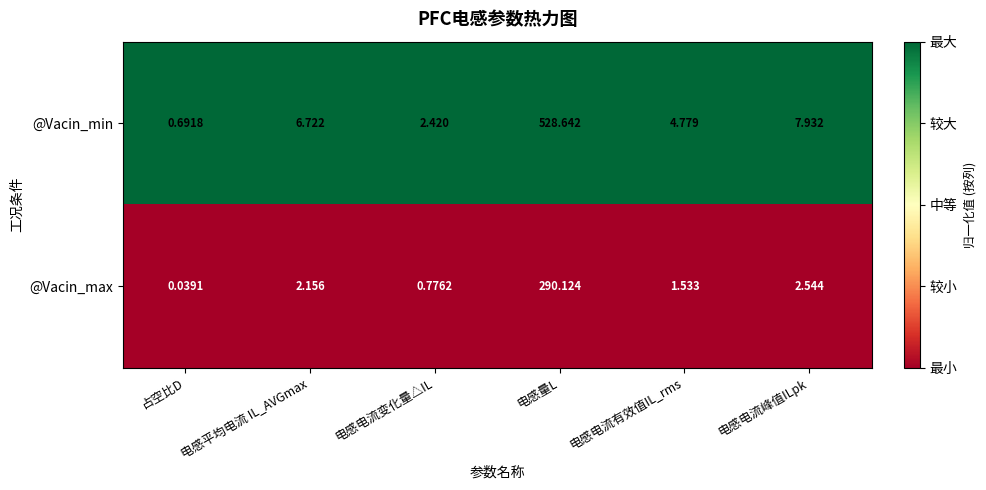

Which label corresponds to the largest value in the chart?

电感量L